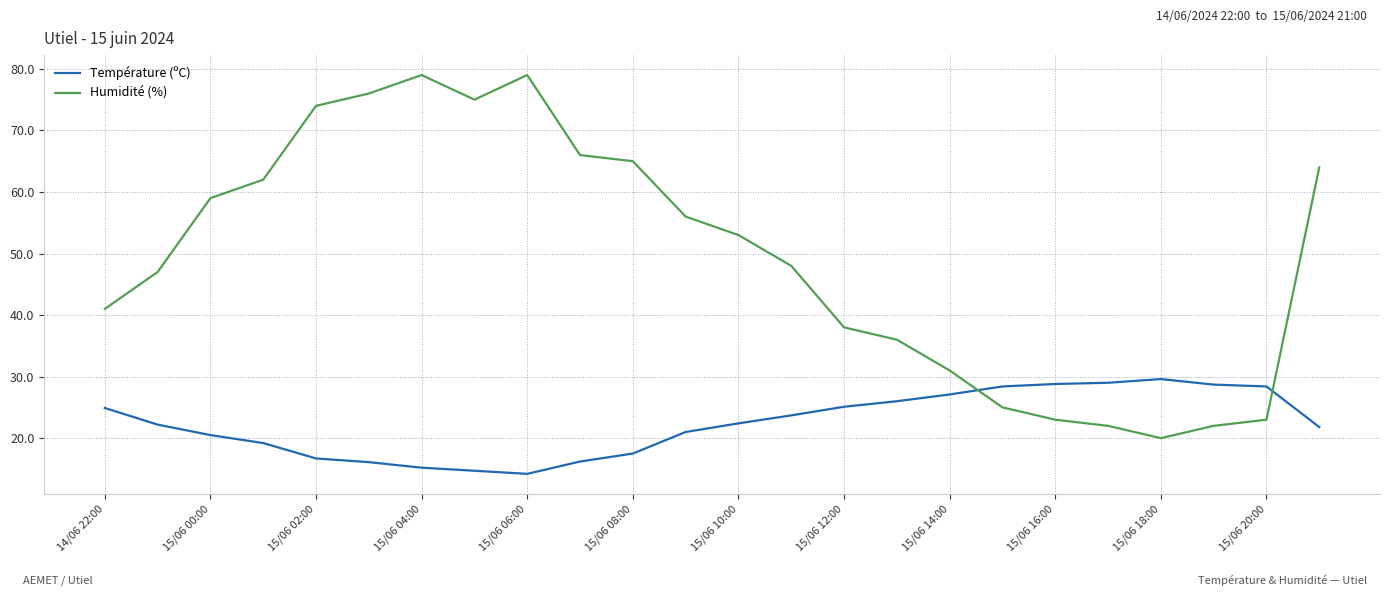

What is the difference between the maximum and minimum values in the Humidité (%) series?

59.0